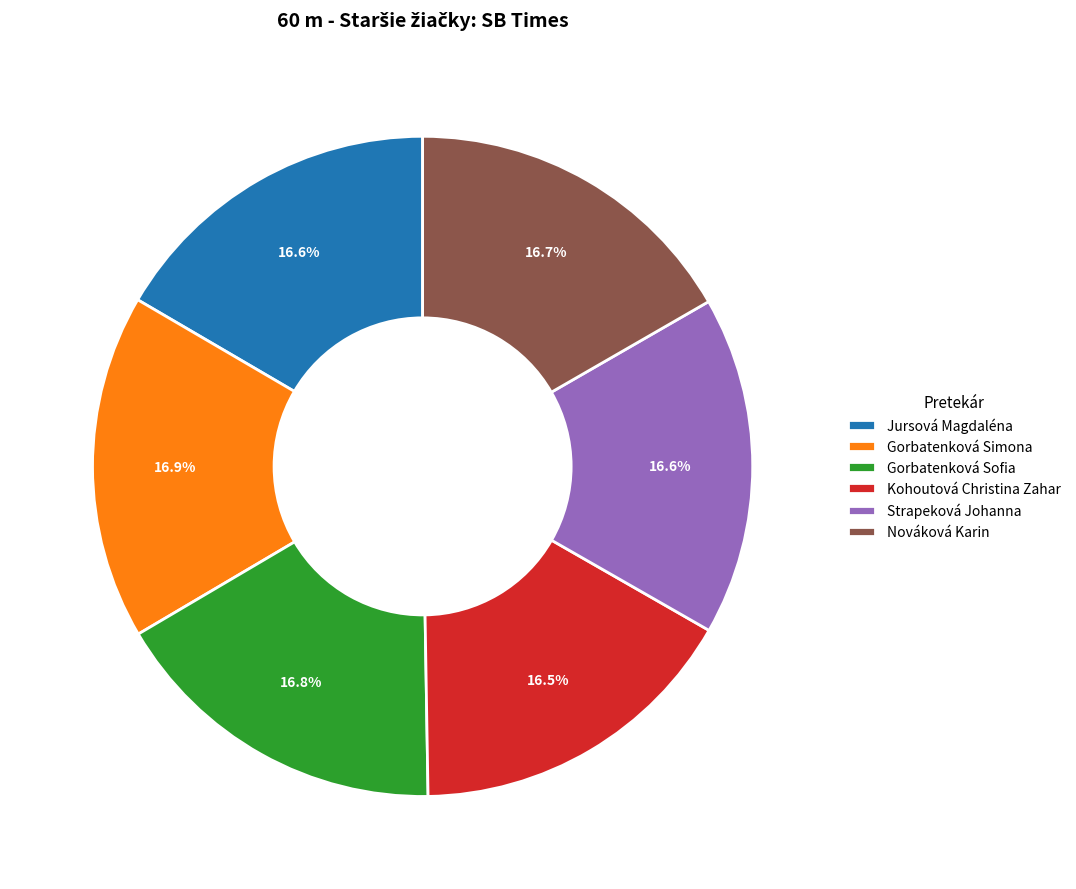

How many slices are in this pie chart?

6